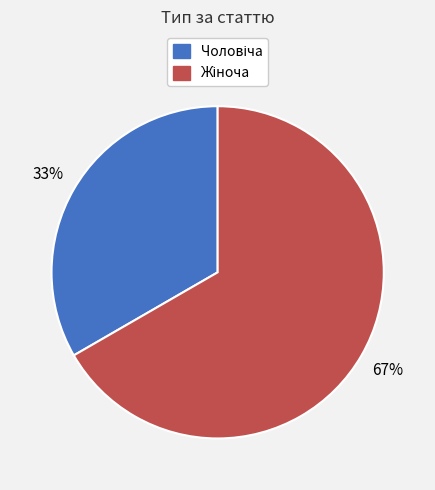

Is there a majority slice in this chart?

Yes